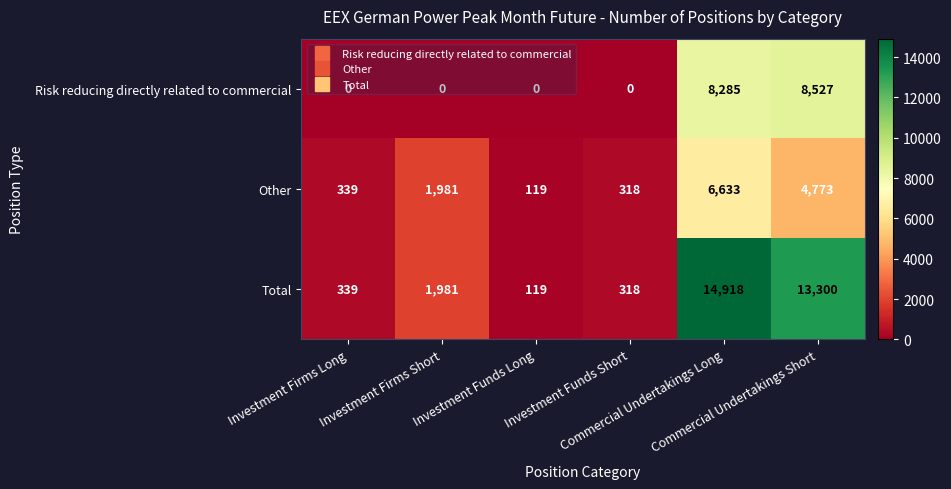

Count the number of categories in the chart.

6